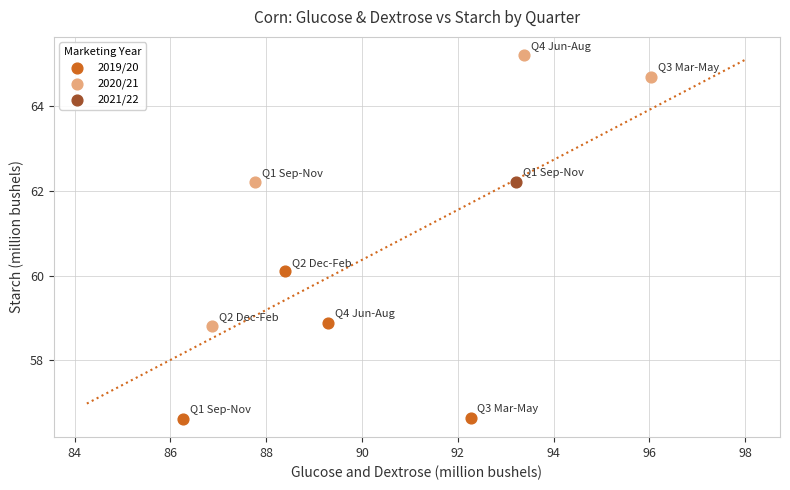

What are all the series names shown in the legend?

2019/20, 2020/21, 2021/22